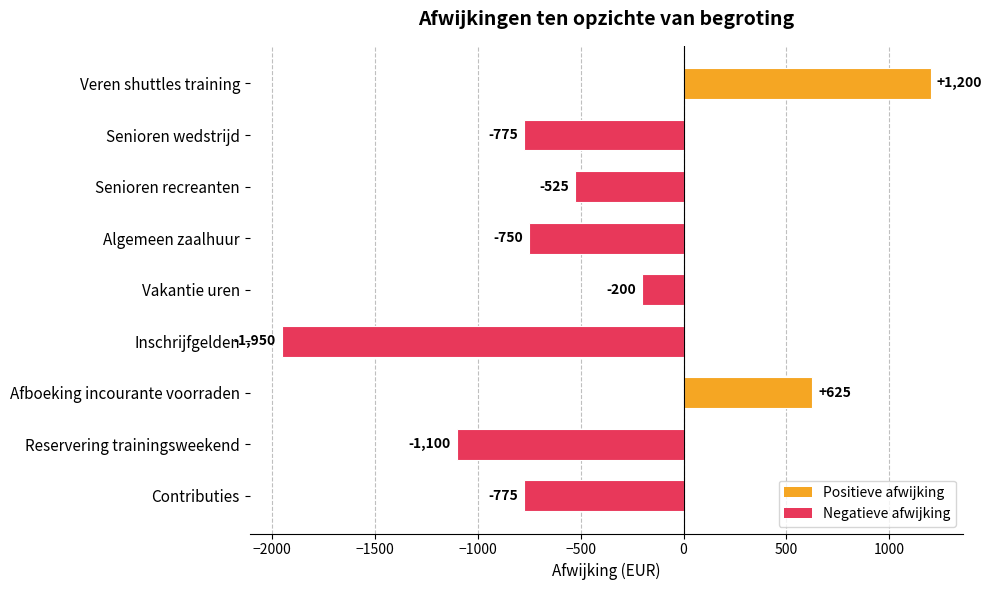

Is it true that the value at Afboeking incourante voorraden is 625?

True